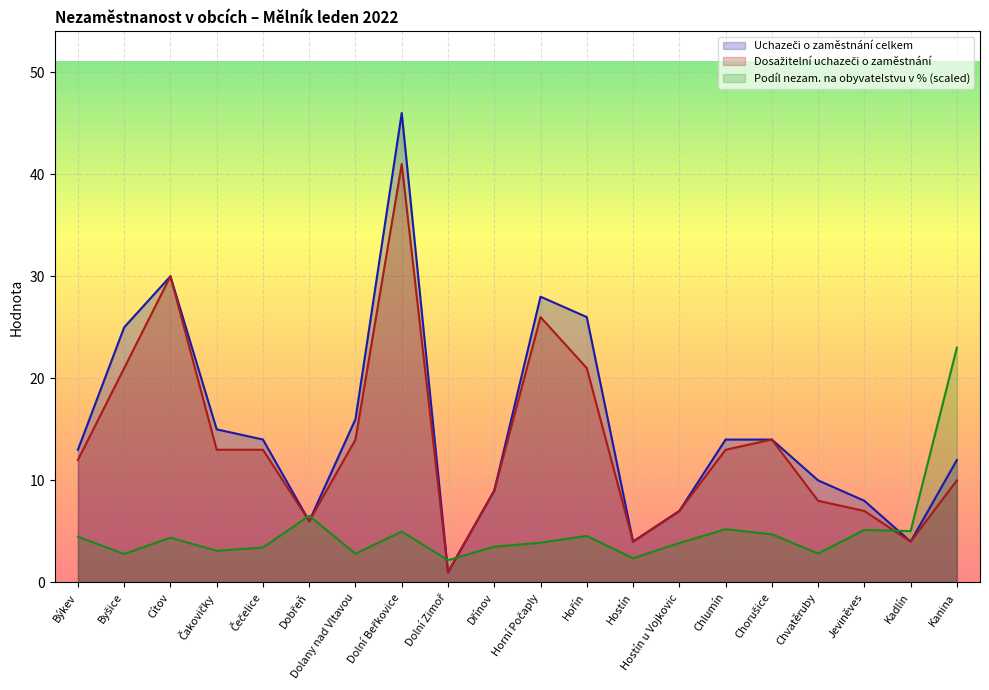

The Uchazeči o zaměstnání celkem series shows 4.0 at Hostín. True or false?

True